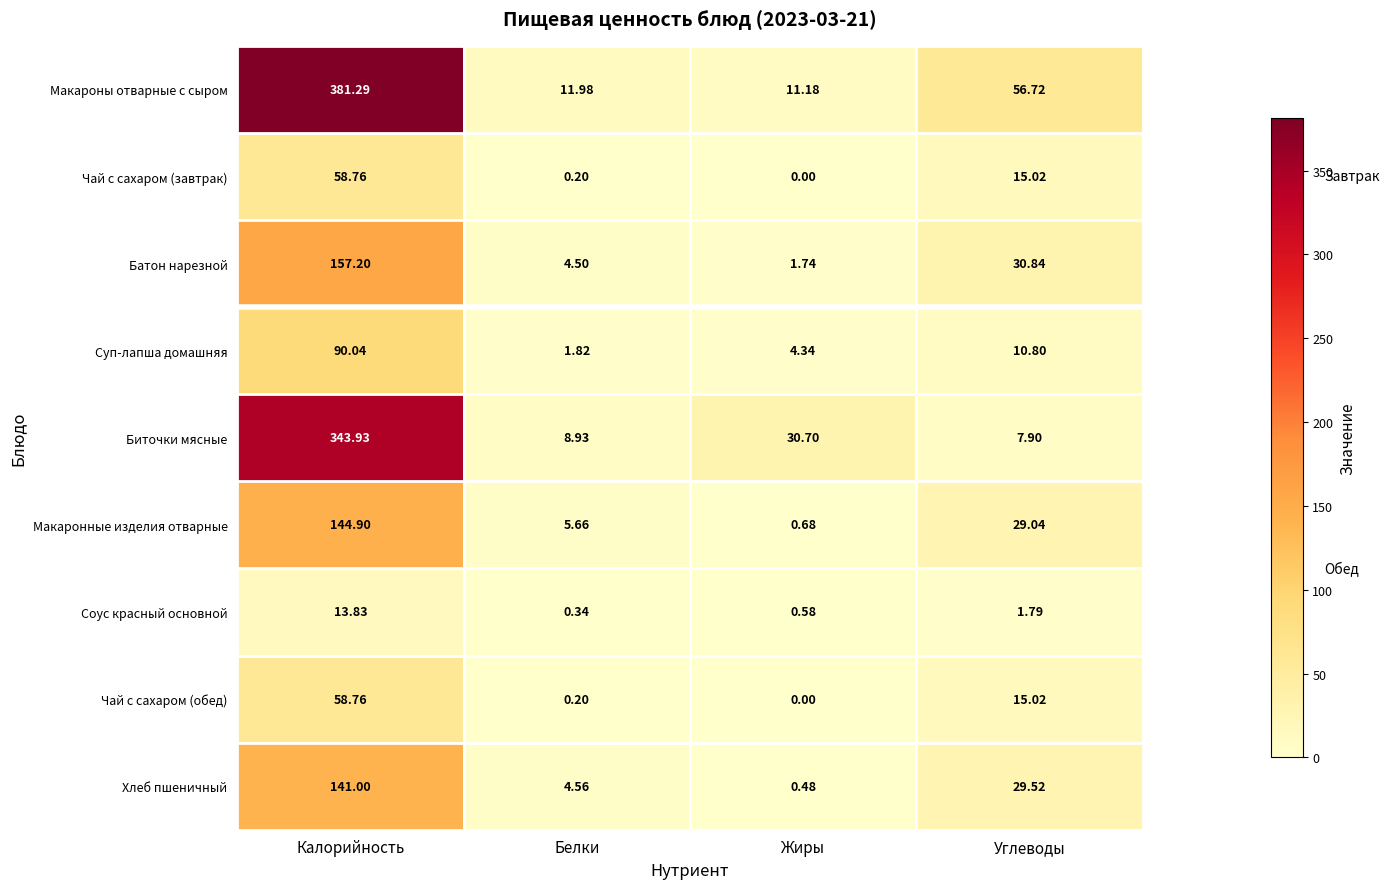

At which category is the sum across all series the highest?

Калорийность